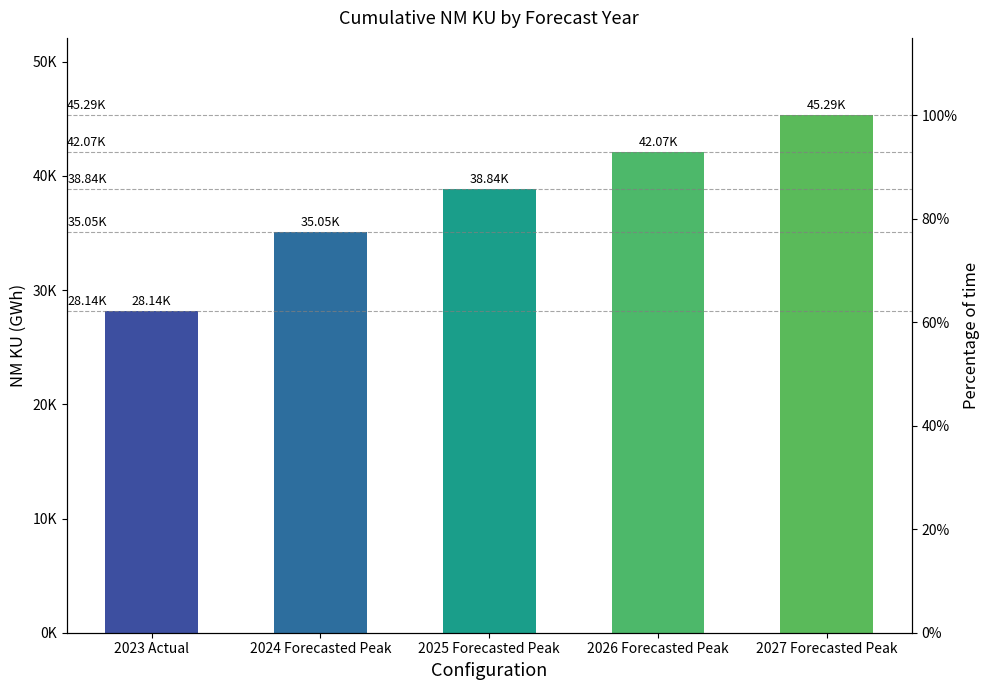

How many bars are there in total?

5